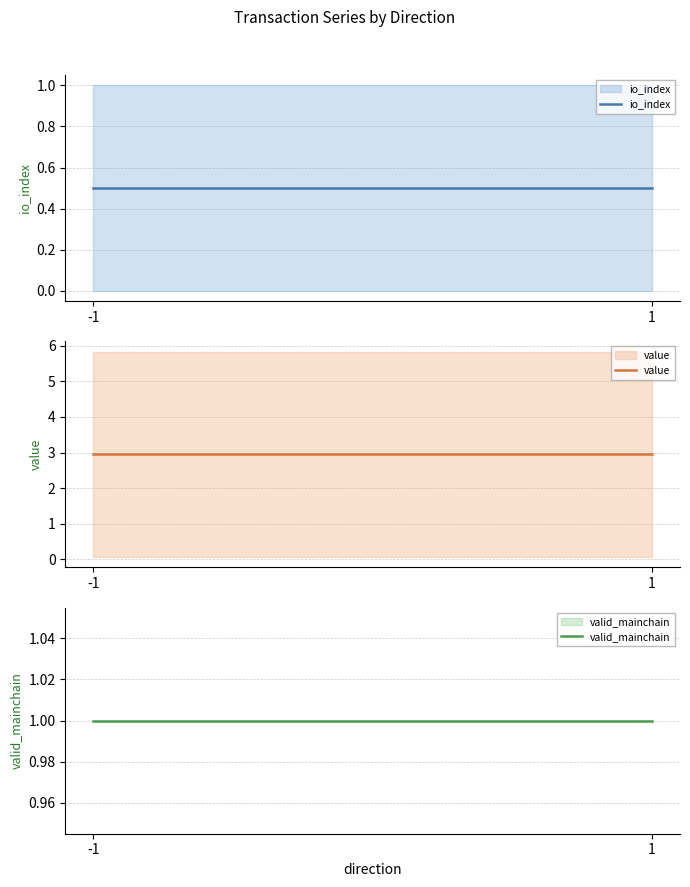

Which series has the largest total across all categories?

value